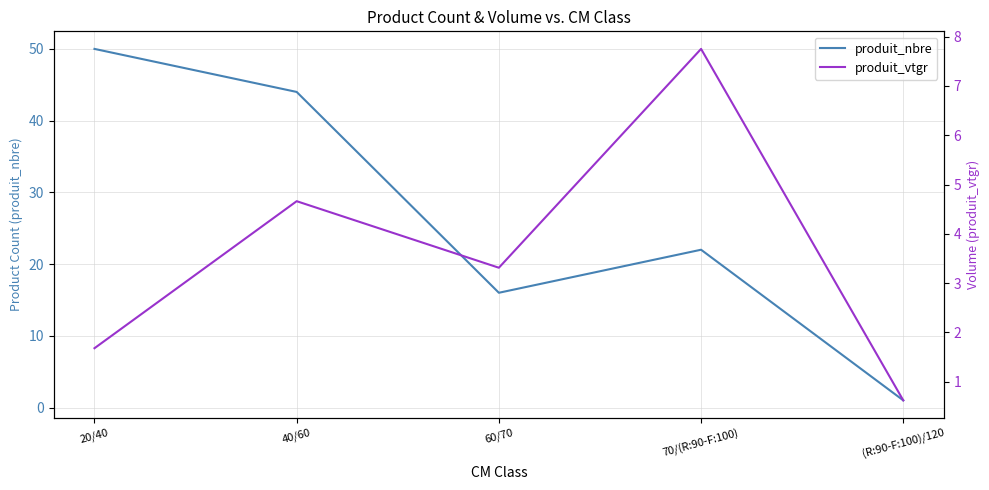

Which series changed the most between 20/40 and 70/(R:90-F:100)?

produit_nbre